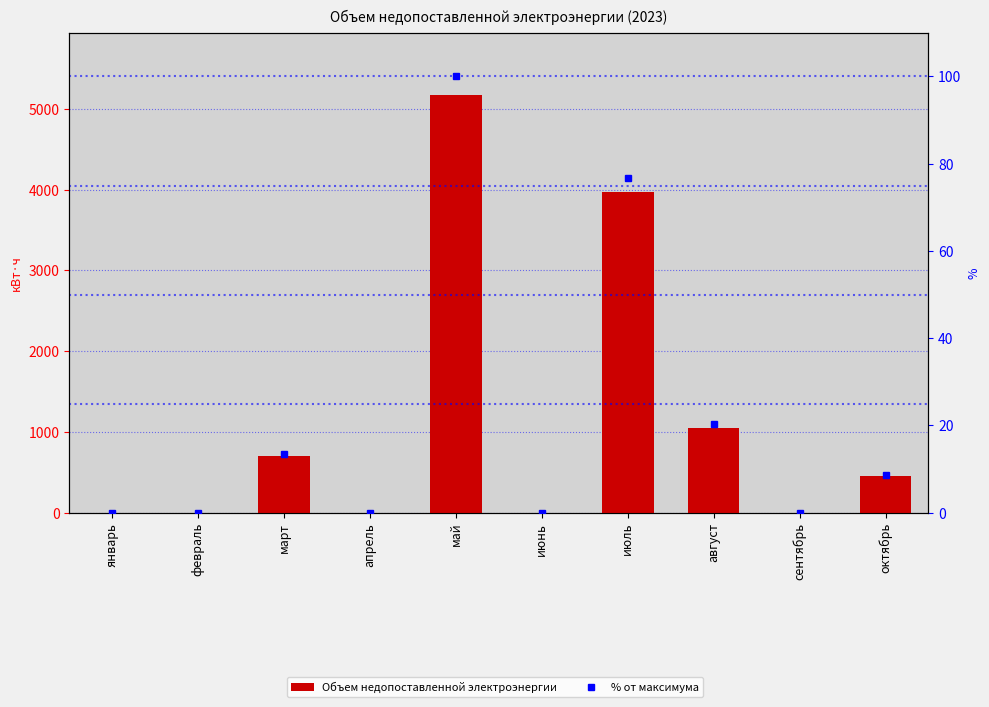

What is the sum of all Объем недопоставленной электроэнергии values?

11334.6